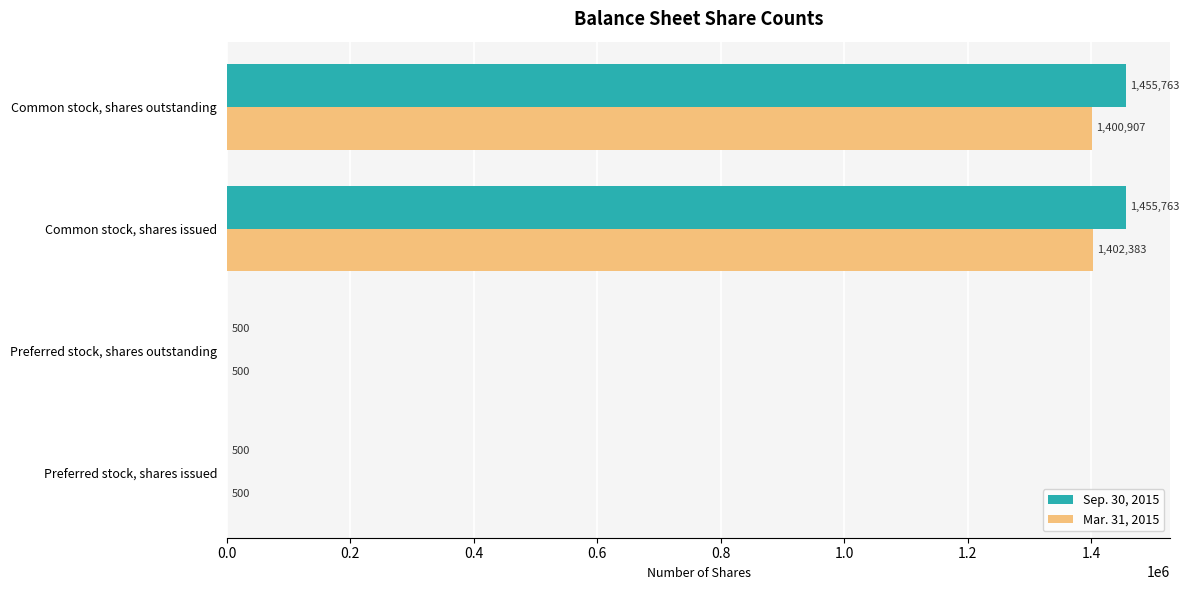

Which series changed the most between Preferred stock, shares outstanding and Common stock, shares issued?

Sep. 30, 2015